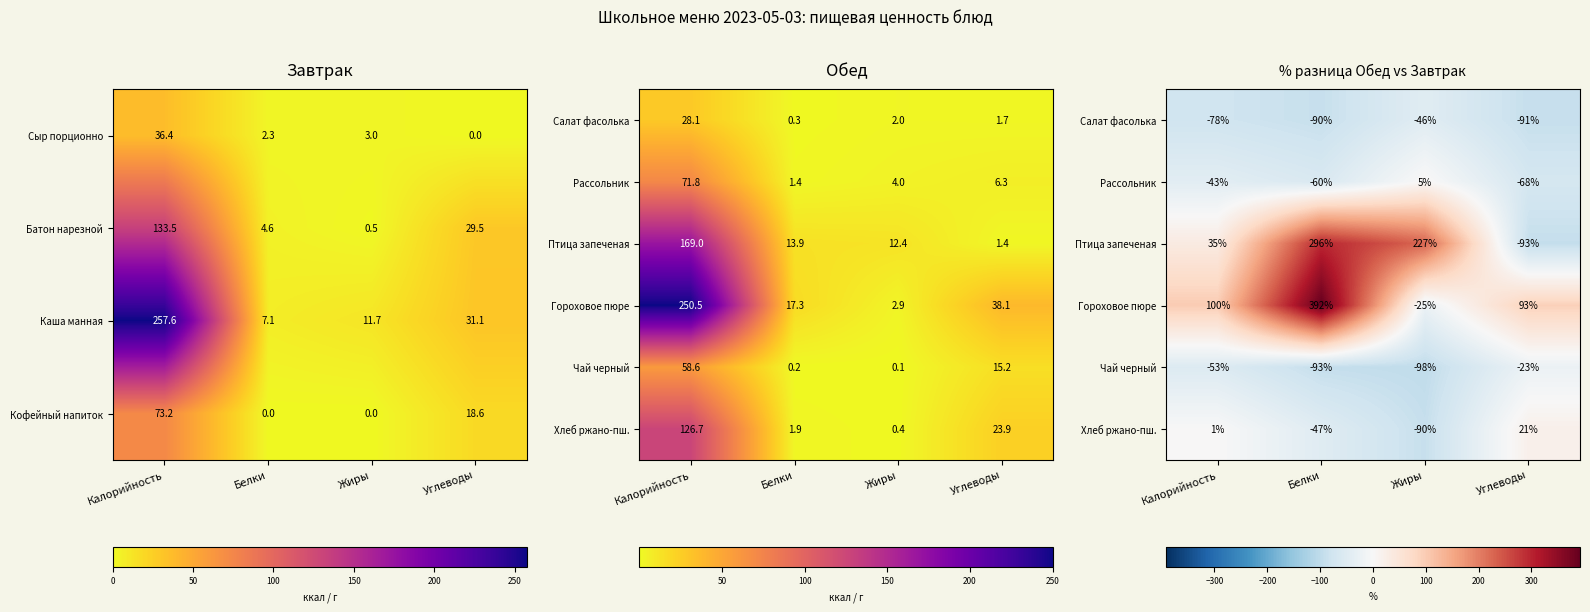

The Сыр порционно series shows -12.8 at Углеводы. True or false?

False